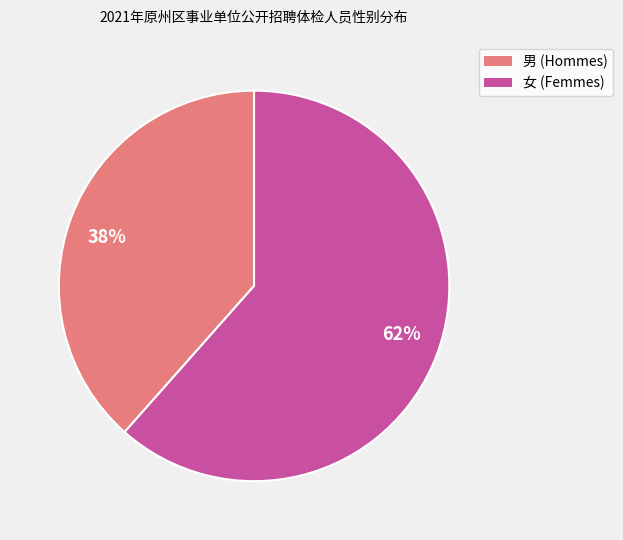

Rank the categories by value from highest to lowest.

62%, 38%